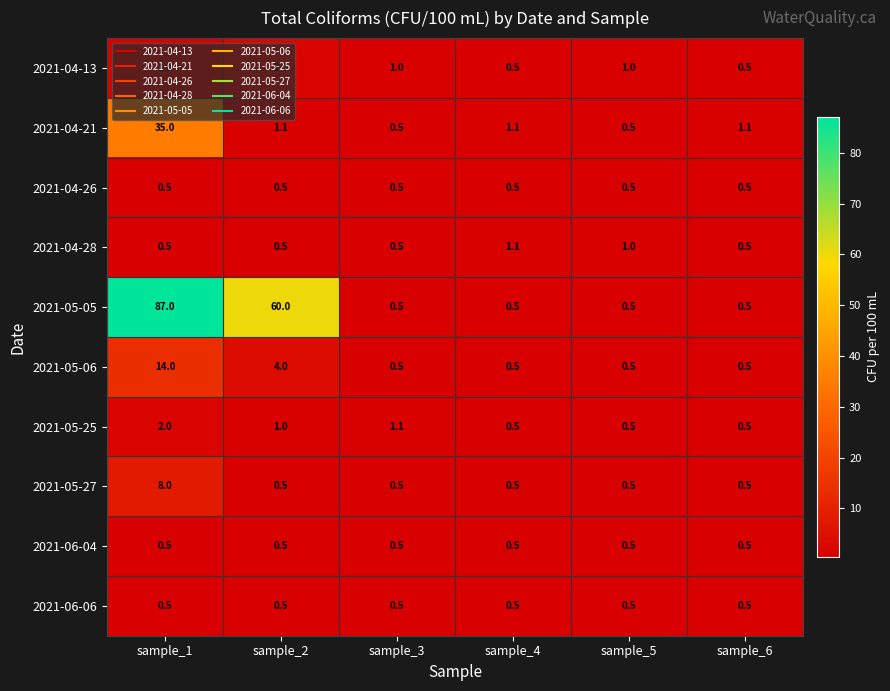

The value of 2021-05-06 at sample_3 is 0.5. True or false?

True